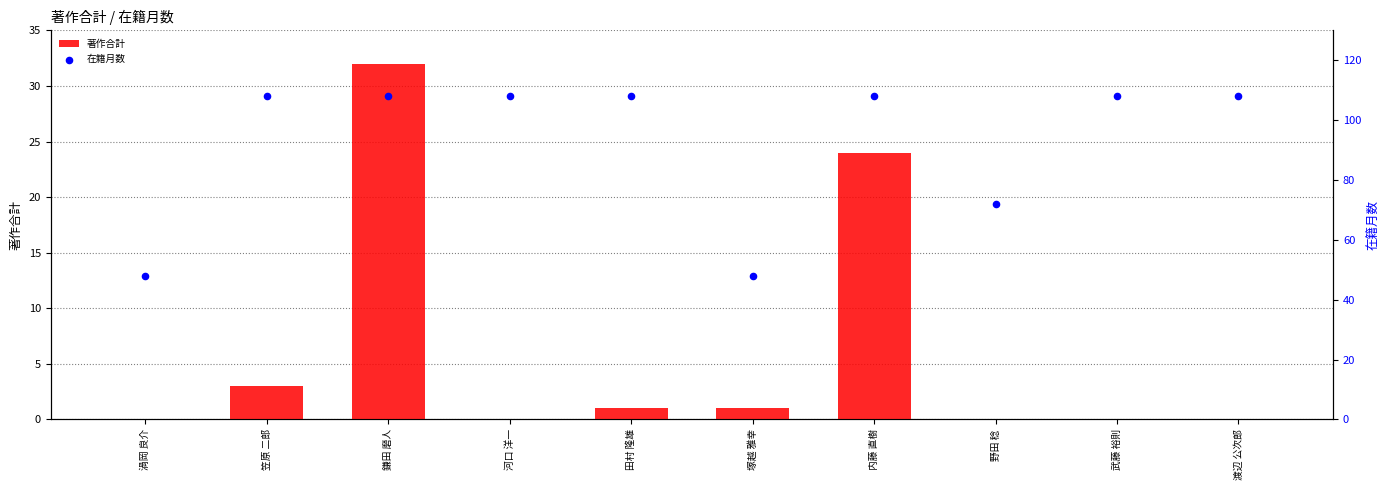

At how many categories does at least one series exceed 70?

8